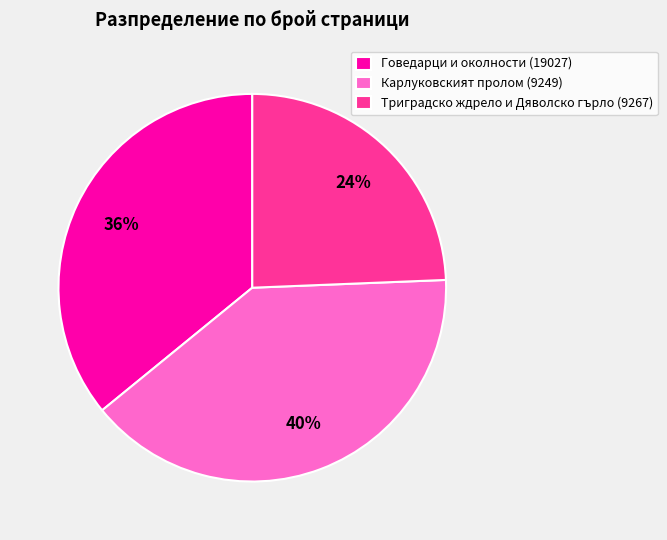

The Триградско ждрело и Дяволско гърло (9267) slice represents 24% of the pie. True or false?

True